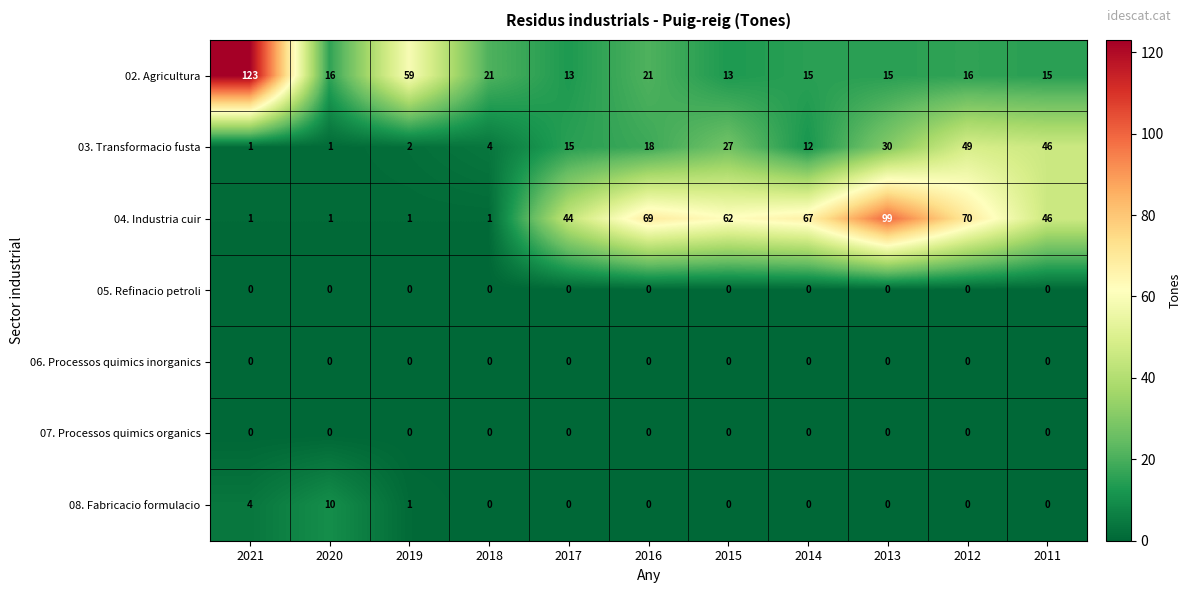

Is it true that 06. Processos quimics inorganics equals 0 at 2021?

True